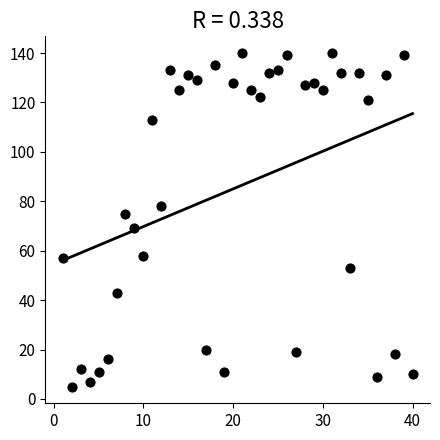

What is the range of Y values (max minus min)?

135